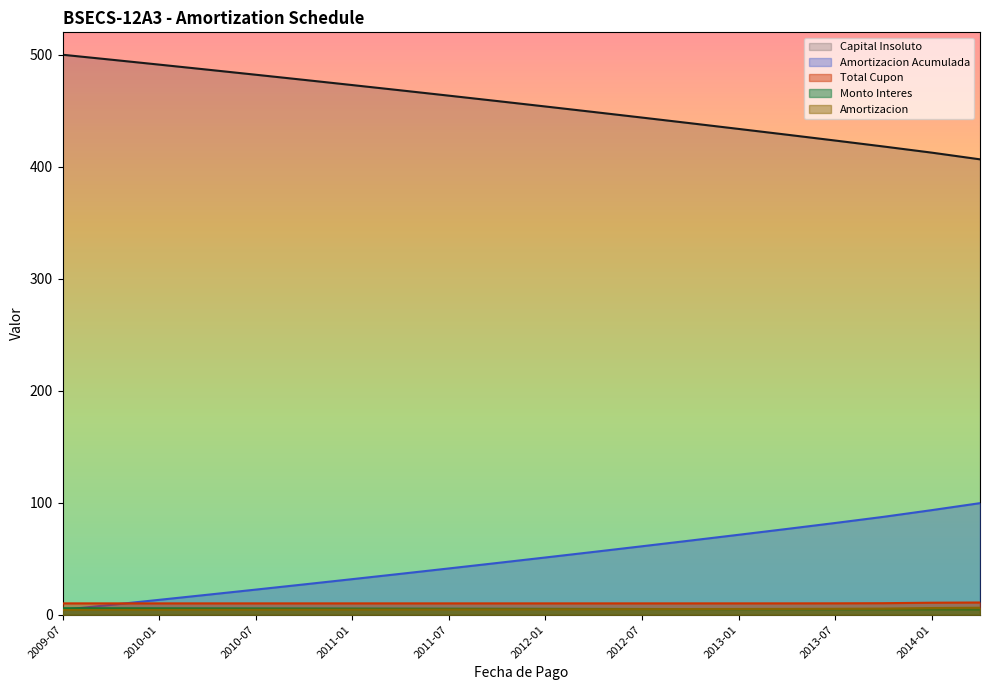

What is the label of the 19th point from the left?

2014-01